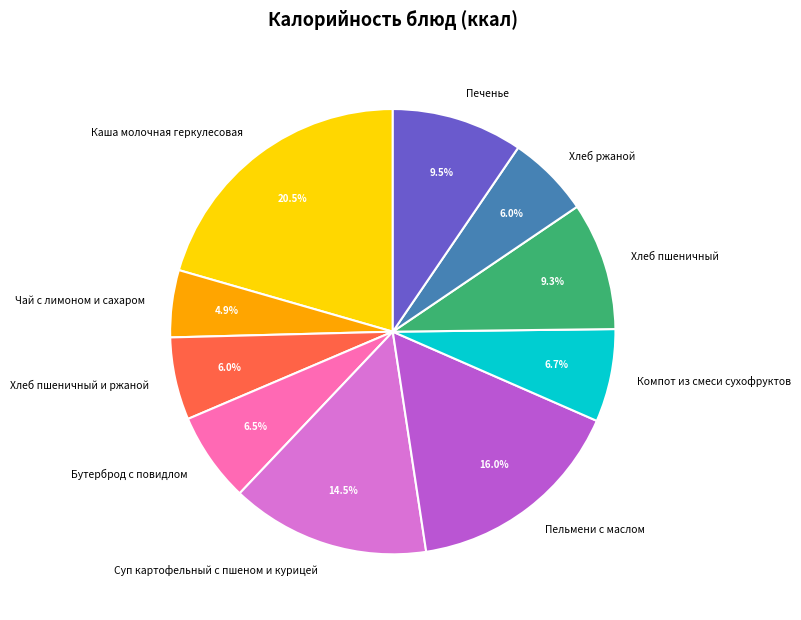

How many segments does this pie chart have?

10